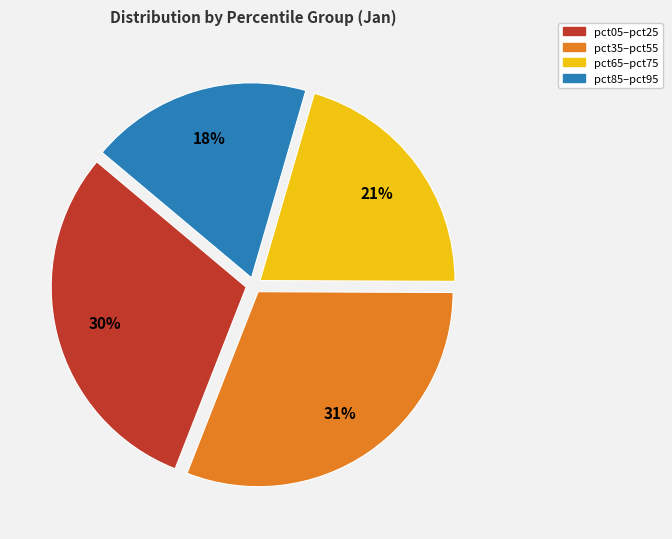

Does pct85–pct95 account for over 50% of the chart?

No